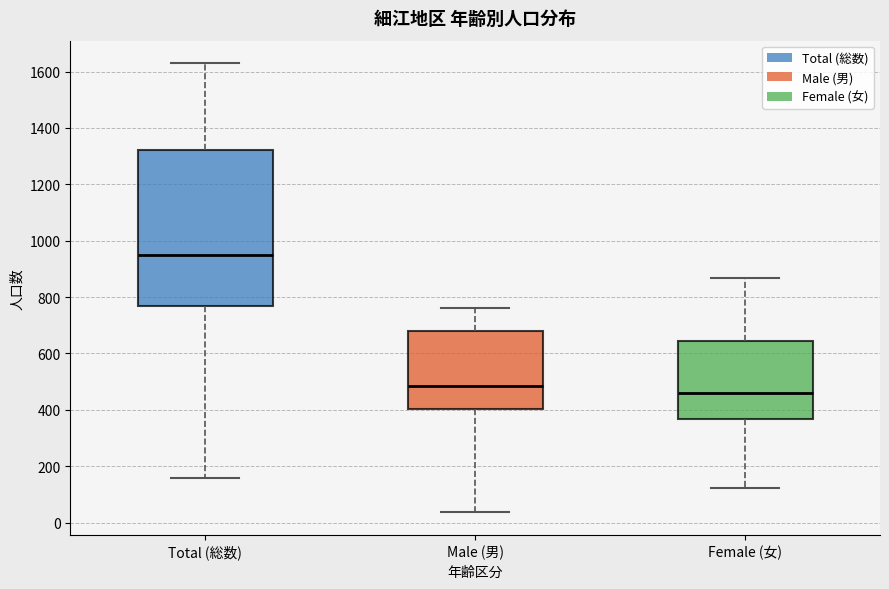

Reading left to right, read every box against the y-axis: the position of its median line, the range the box covers, and the ends of its whiskers. The values are not printed on the chart, so give them approximately, as read against the axis.

Total (総数): median 940, box 760 to 1320, whiskers 160 to 1640
Male (男): median 480, box 400 to 680, whiskers 40 to 760
Female (女): median 460, box 360 to 640, whiskers 120 to 860